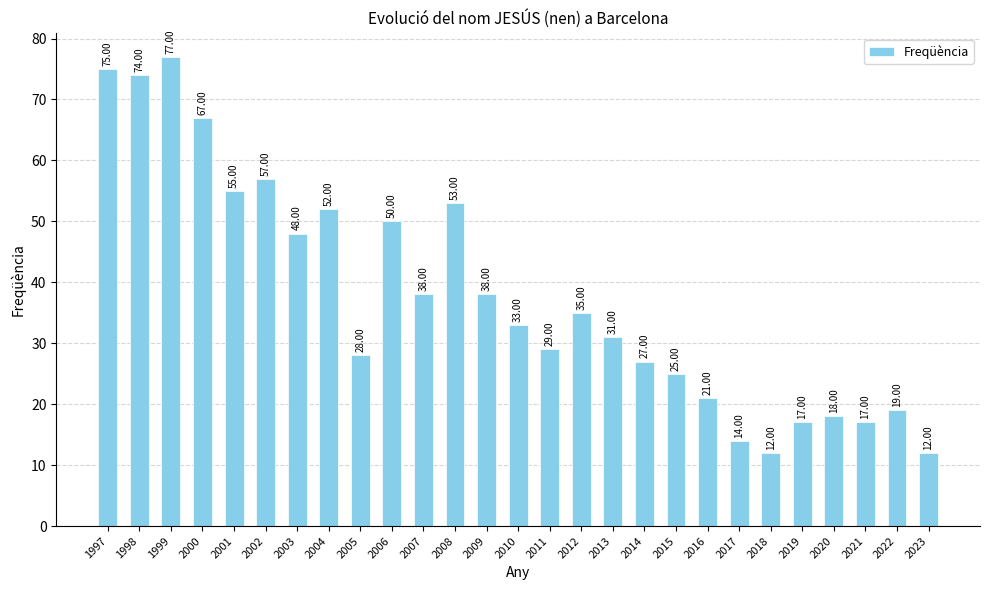

What is the greatest value displayed?

77